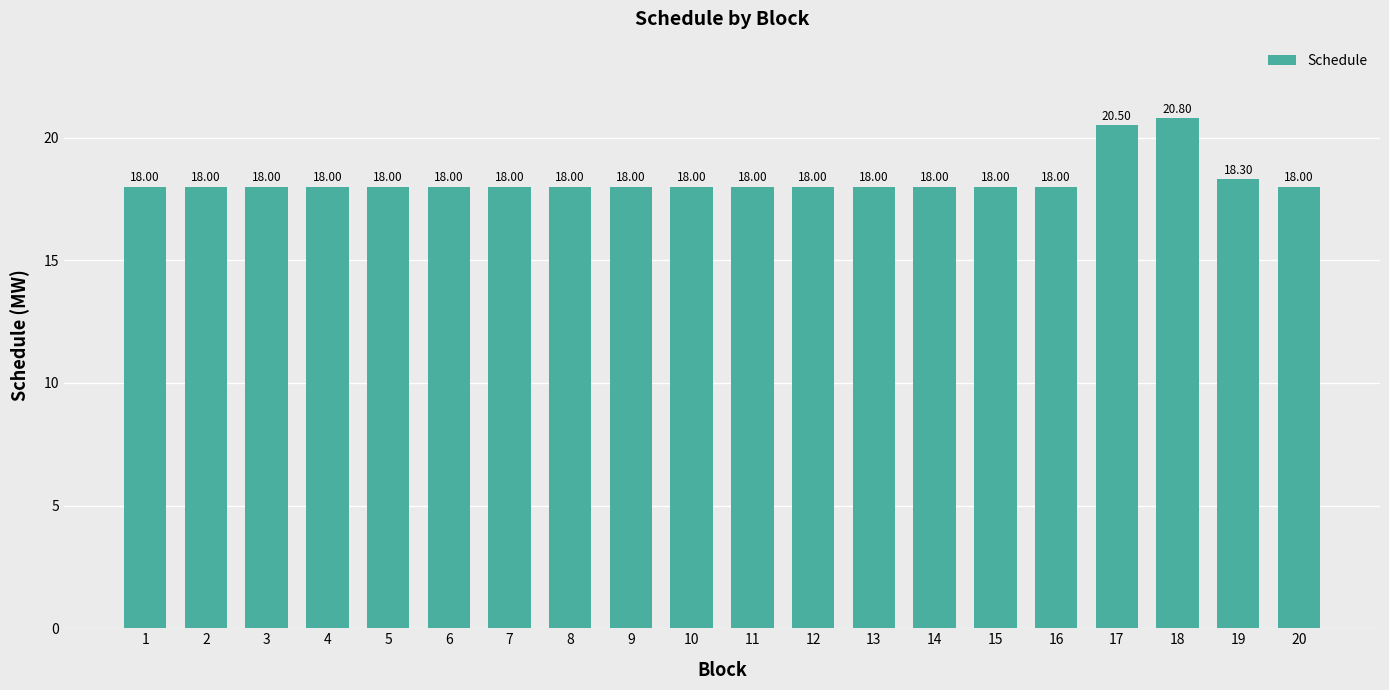

Does the chart contain any negative values?

No